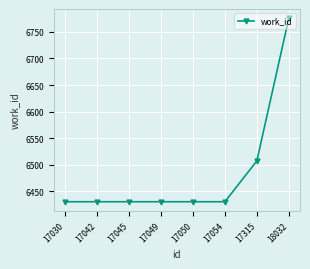

Does the chart have visible grid lines?

Yes